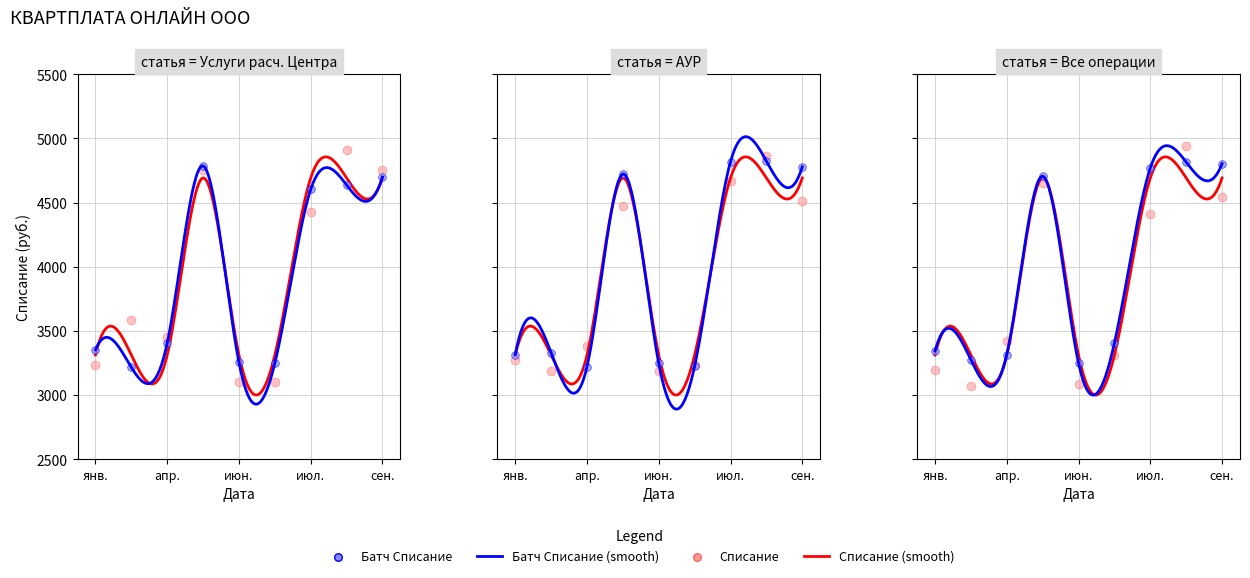

Which has a higher value, сен. or июл.?

июл.